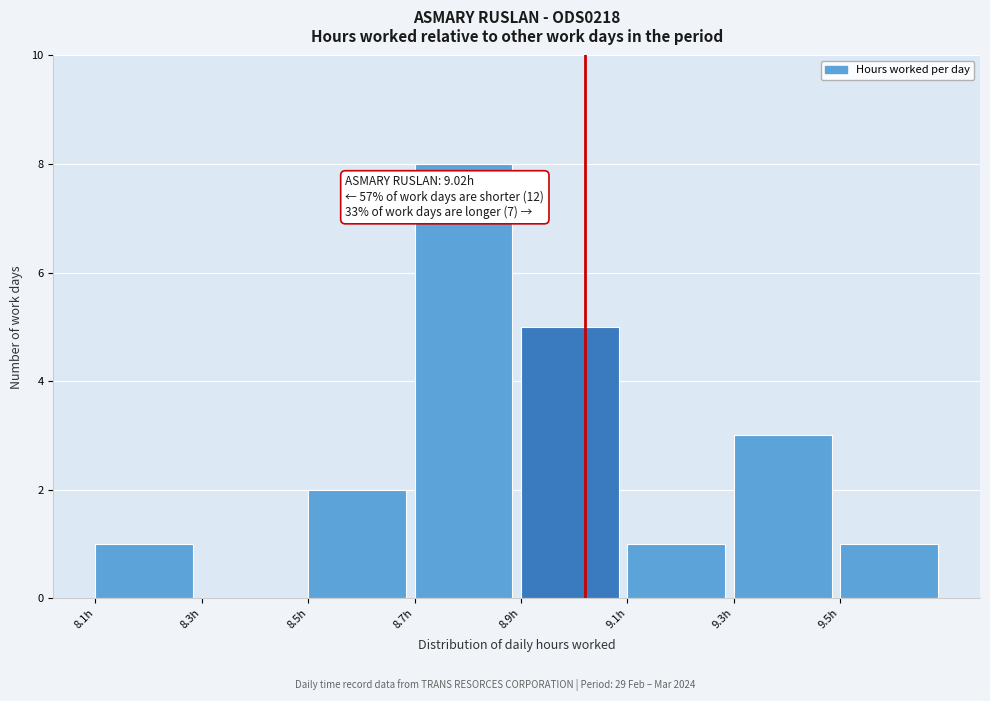

Which range on the x-axis has the tallest bar?

8.7 to 8.9